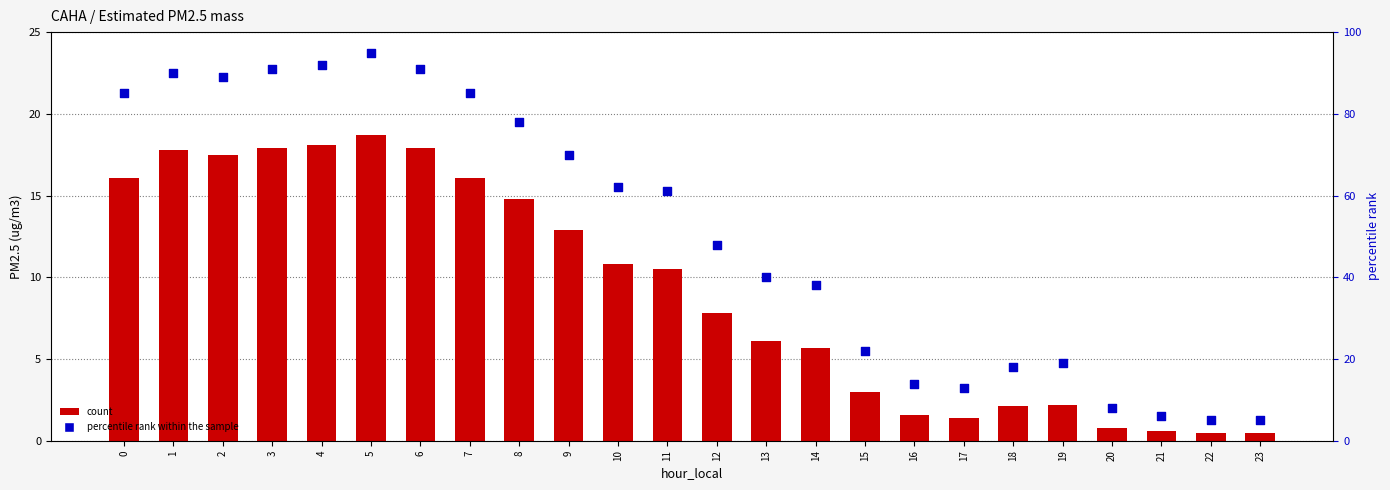

Which series reaches the maximum Y coordinate?

percentile rank within the sample